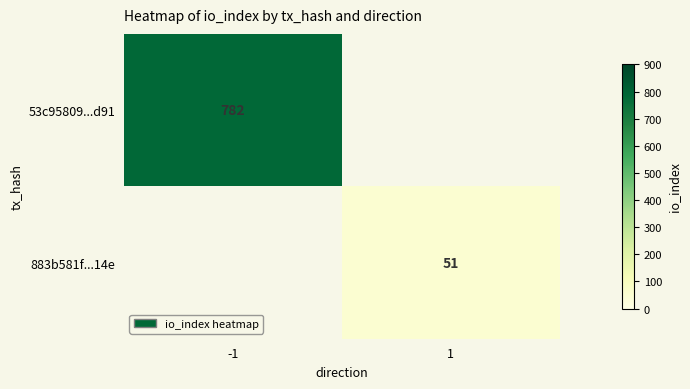

The 53c95809...d91 series shows 1216 at -1. True or false?

False